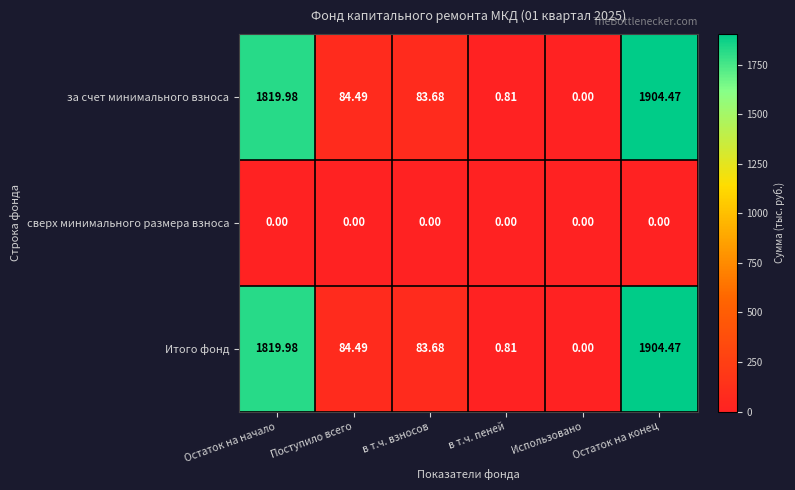

Is the value of сверх минимального размера взноса at Использовано greater than the value of за счет минимального взноса at Остаток на начало?

No